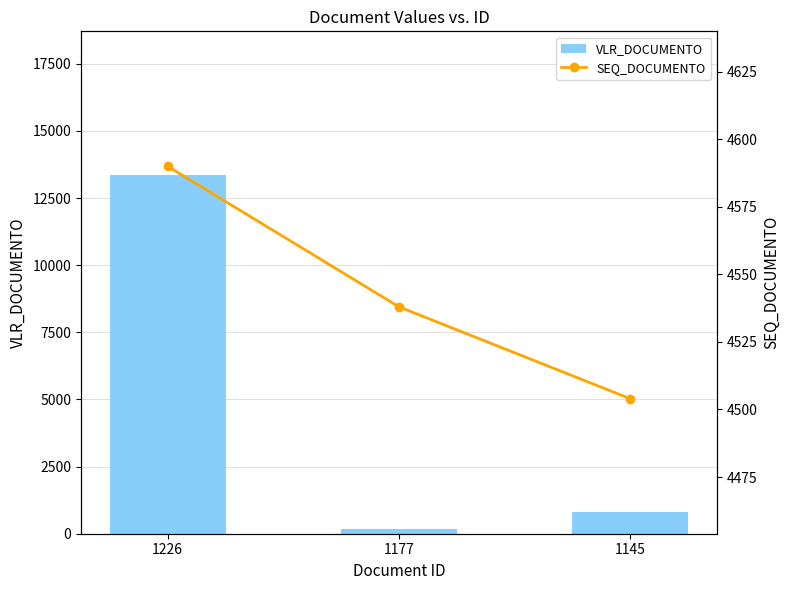

The value of SEQ_DOCUMENTO at 1145 is 4504.0. True or false?

True